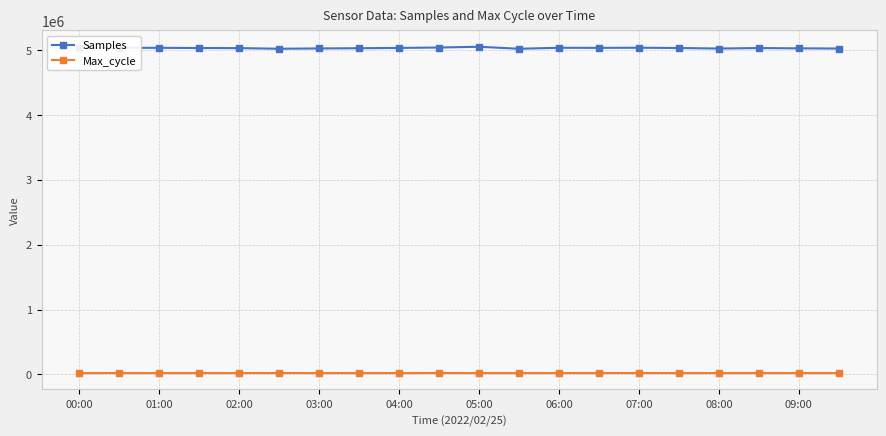

List the series in order of their overall mean, highest first.

Samples, Max_cycle